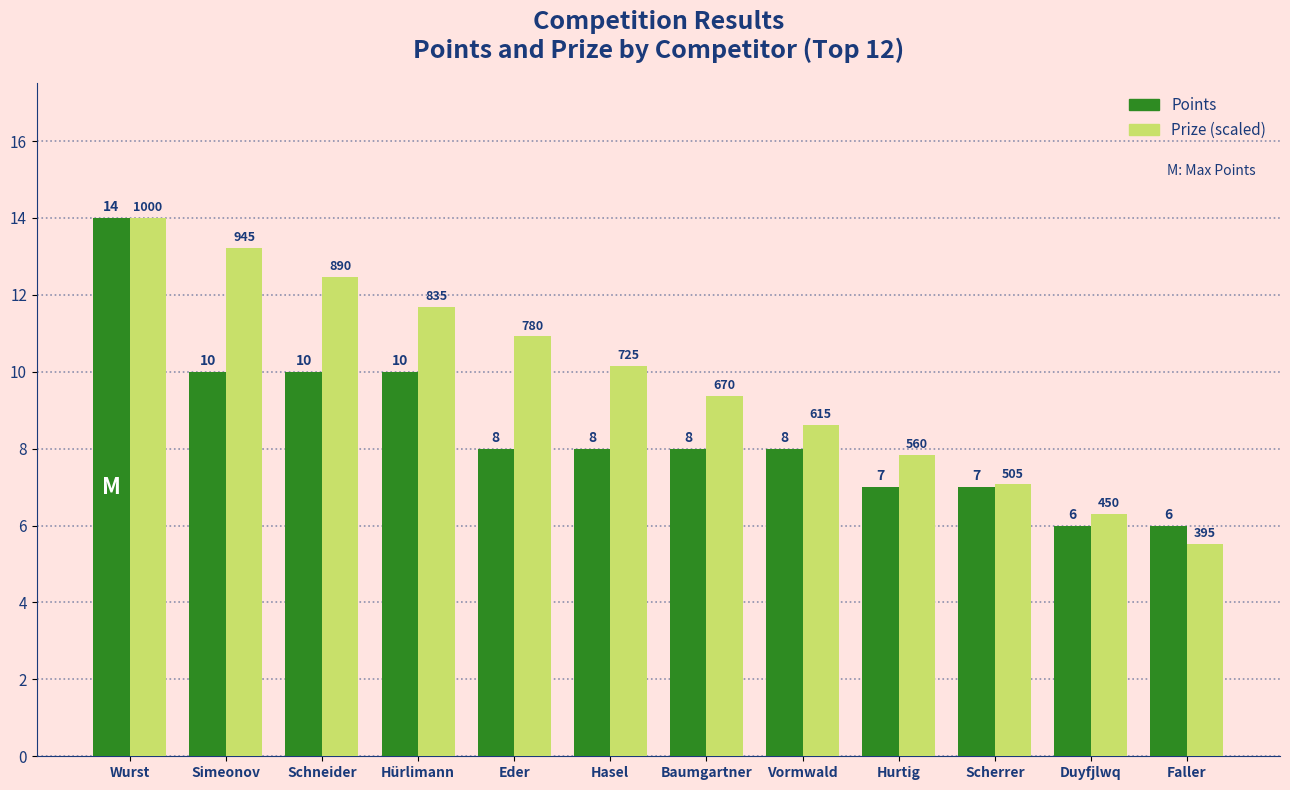

At which label does Prize (scaled) first exceed 10?

Wurst